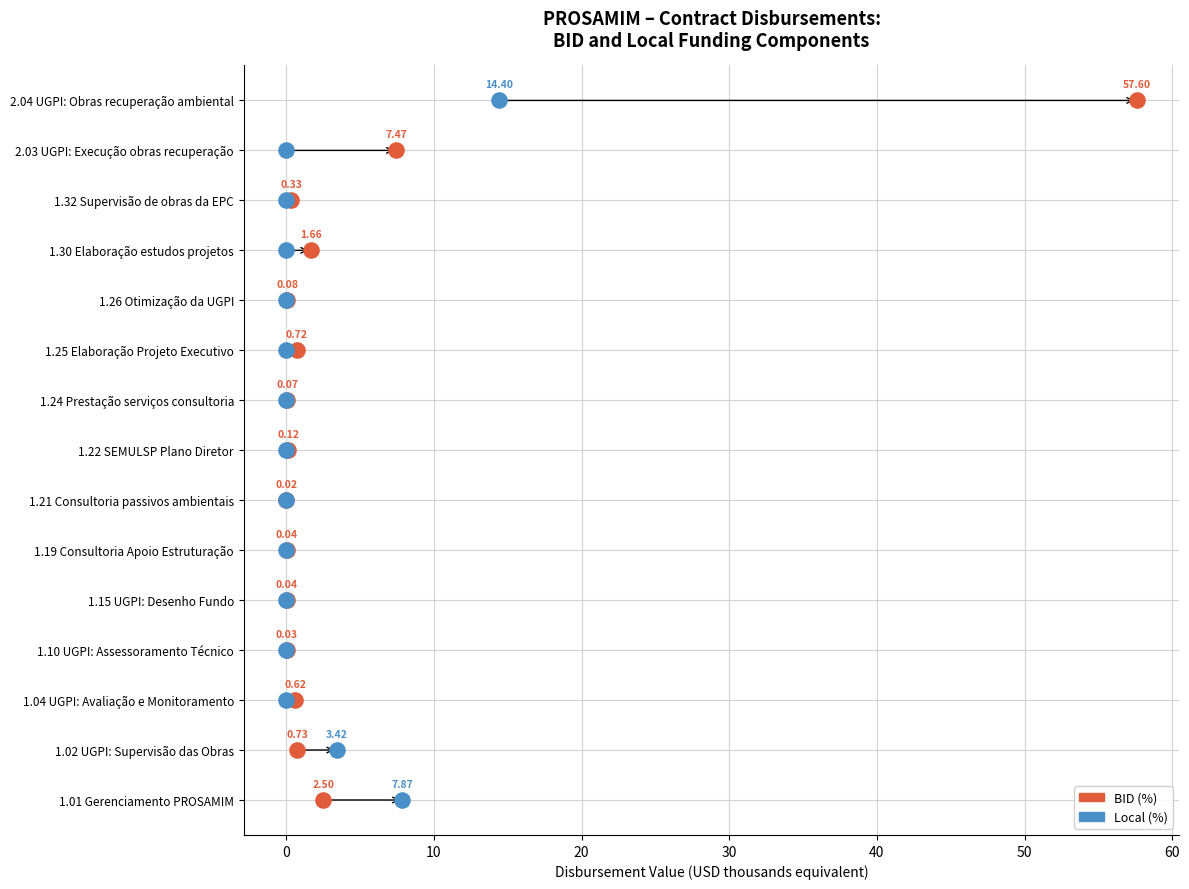

What are all the series names shown in the legend?

BID (%), Local (%)